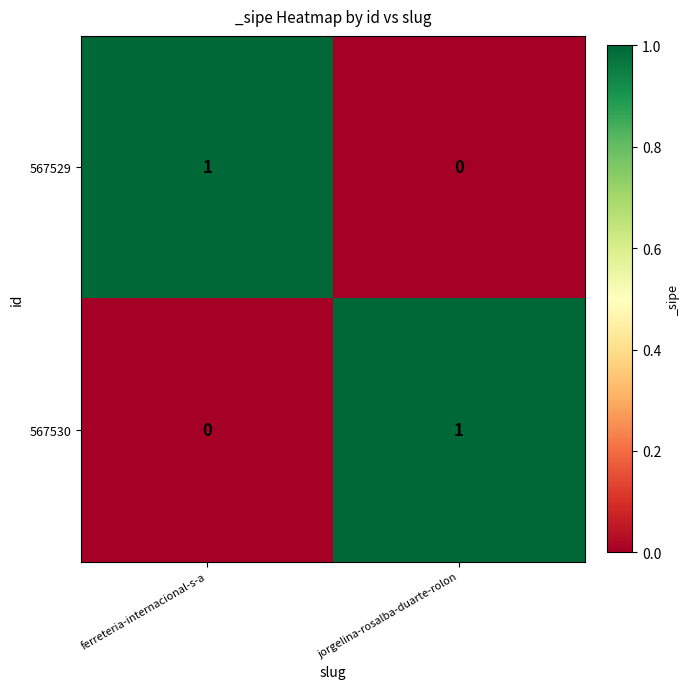

Reading left to right, transcribe all the data shown in this chart.

567529: ferreteria-internacional-s-a=1	jorgelina-rosalba-duarte-rolon=0
567530: ferreteria-internacional-s-a=0	jorgelina-rosalba-duarte-rolon=1